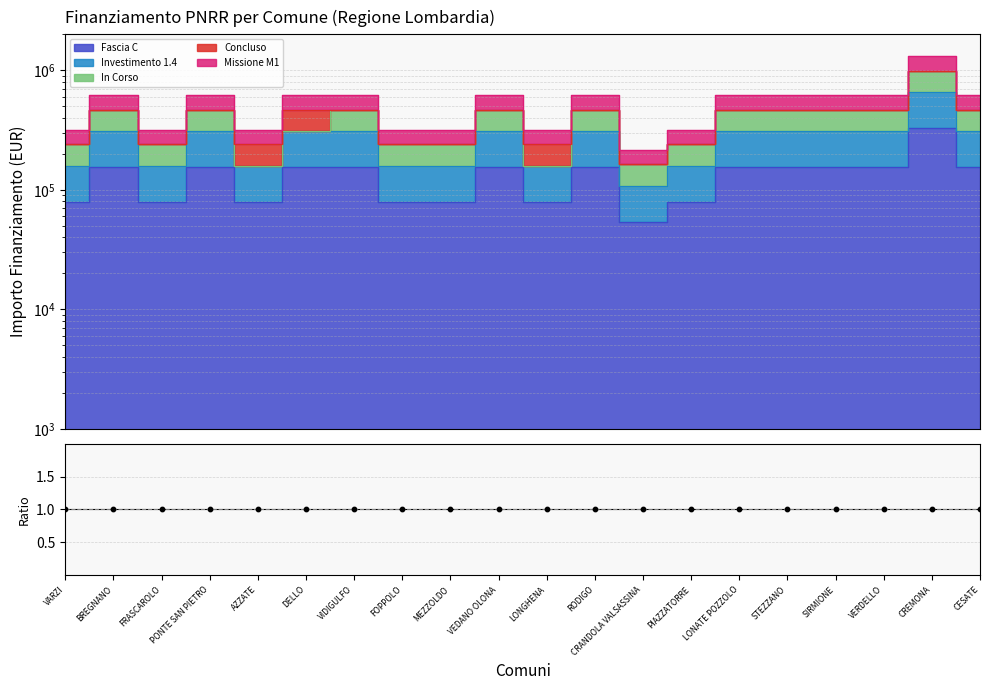

At which category is the sum across all series the highest?

CREMONA